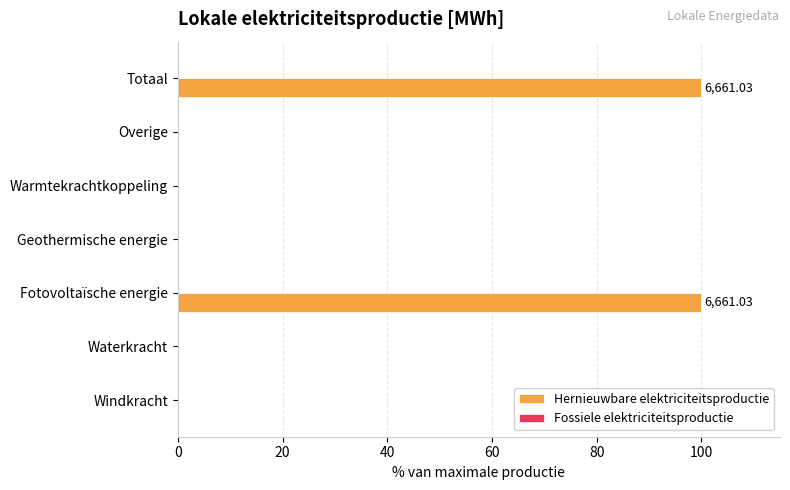

Which has a higher value, Fotovoltaïsche energie or Geothermische energie?

Fotovoltaïsche energie